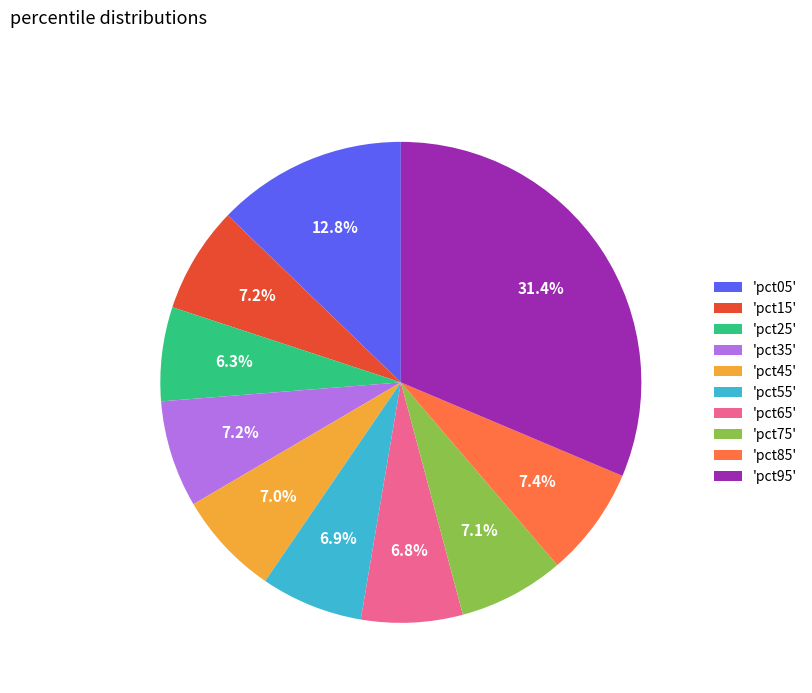

What portion of the pie excludes 'pct65'?

93.2%